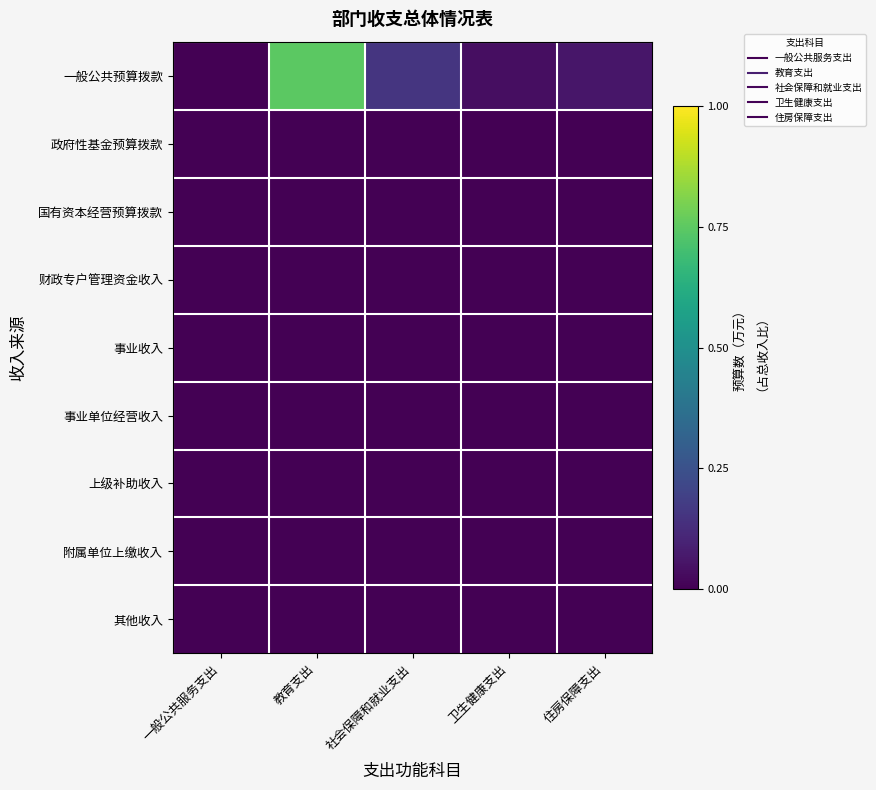

Count the number of data series in this chart.

9